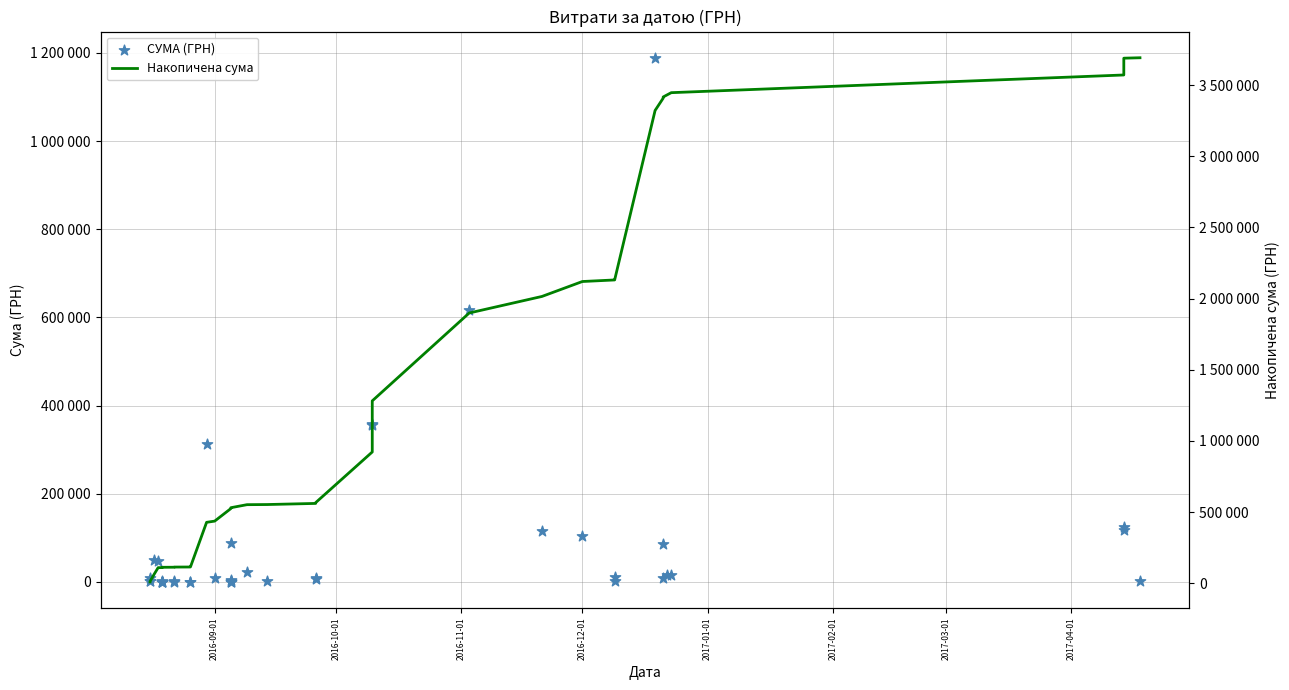

Which series reaches the maximum Y coordinate?

Накопичена сума